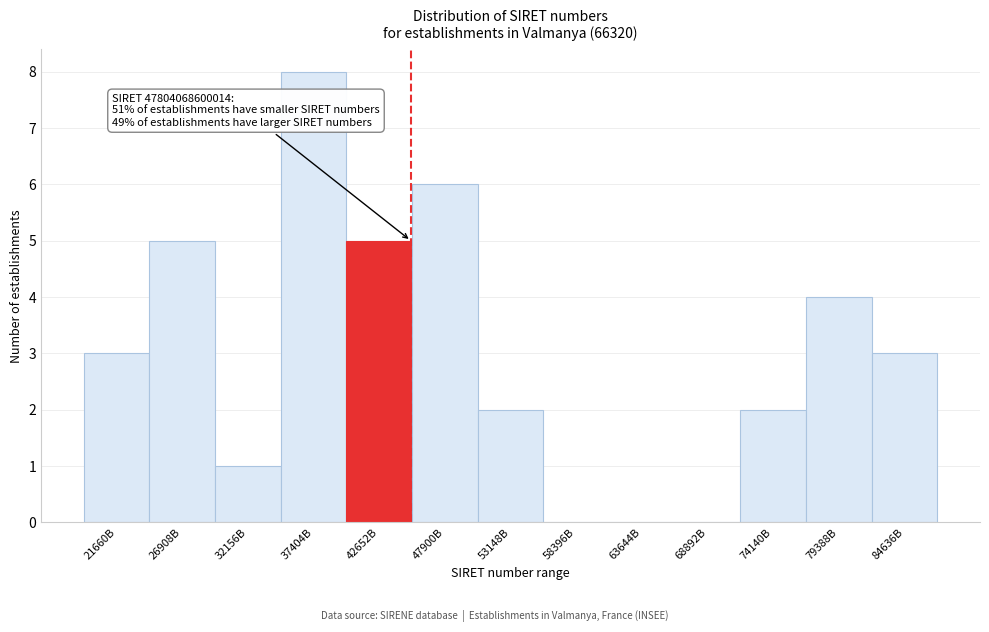

Reading right to left, transcribe all the data shown in this chart.

84636B=3	79388B=4	74140B=2	68892B=0	63644B=0	58396B=0	53148B=2	47900B=6	42652B=5	37404B=8	32156B=1	26908B=5	21660B=3